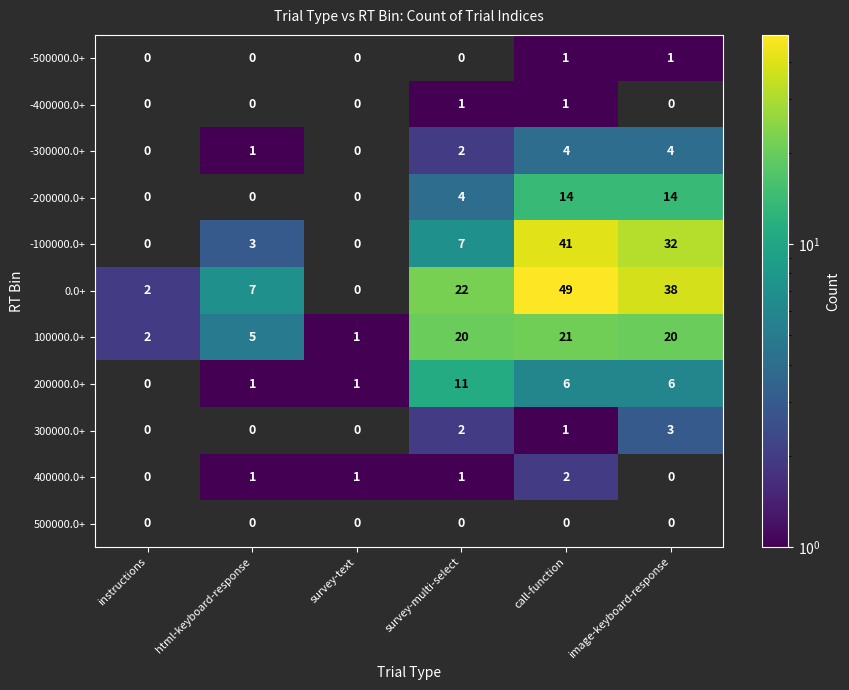

What is the sum of the 400000.0+ values at survey-text and call-function?

3